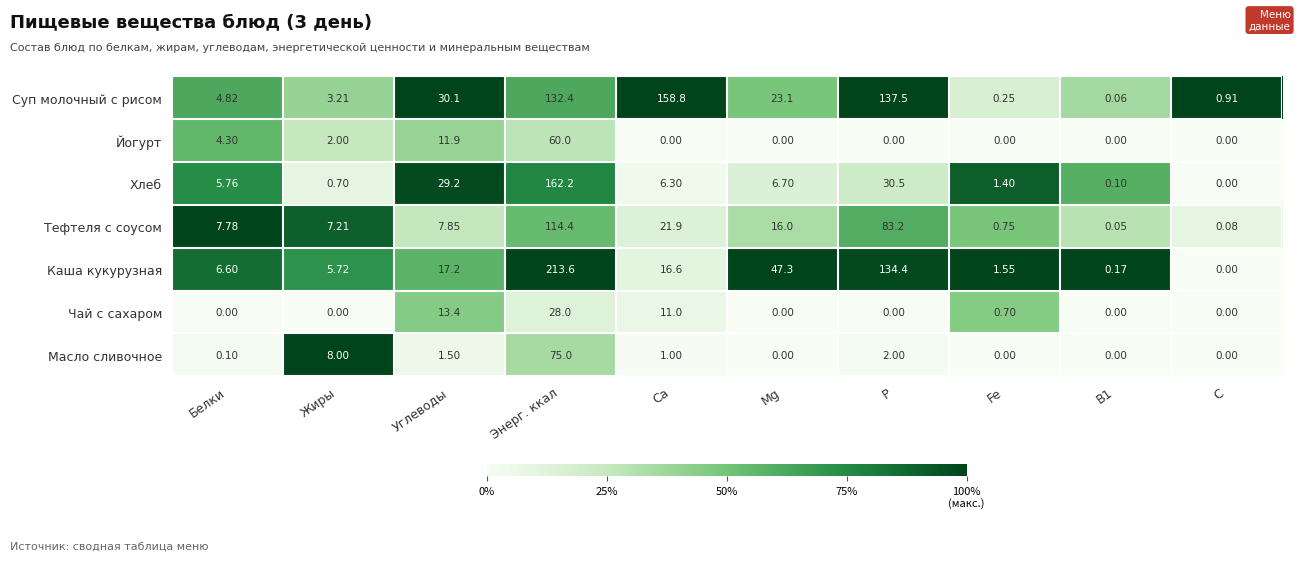

Which series changed the most between Жиры and C?

Масло сливочное